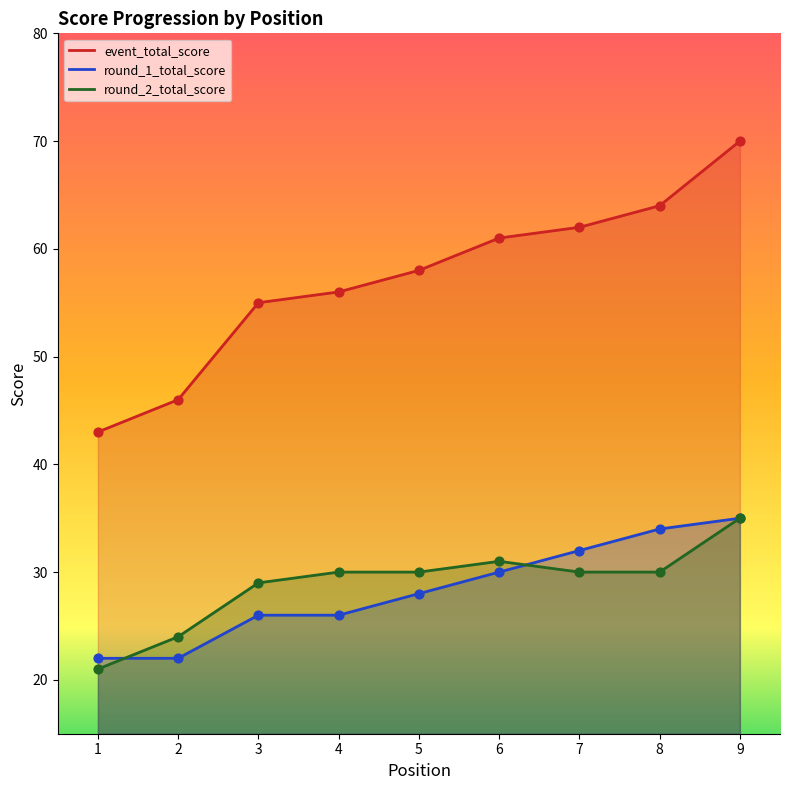

Which series reaches the minimum Y coordinate?

round_2_total_score